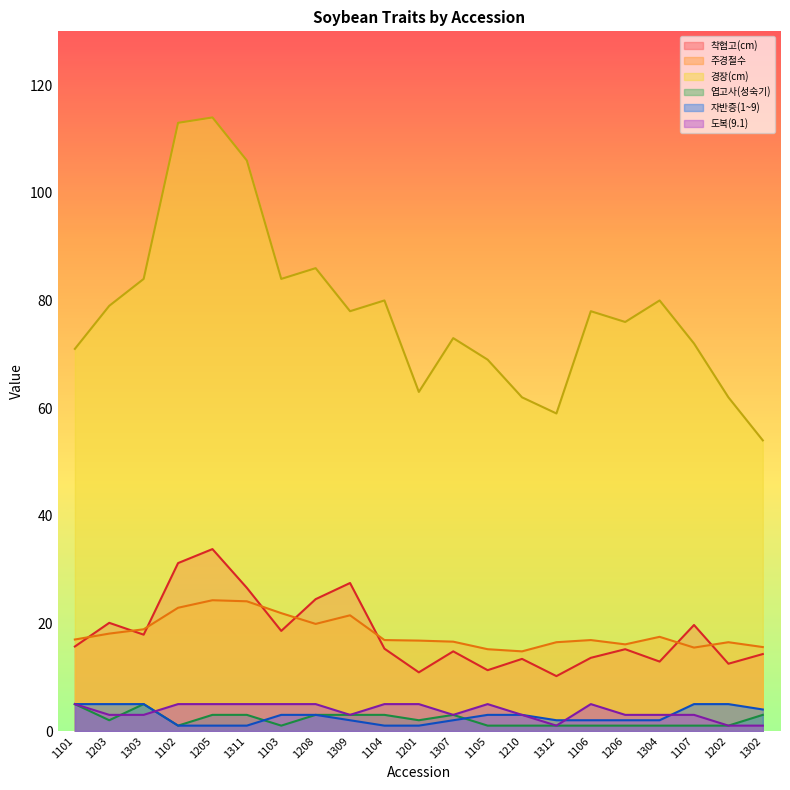

True or false: 도복(9.1) and 착협고(cm) cross at least once.

False